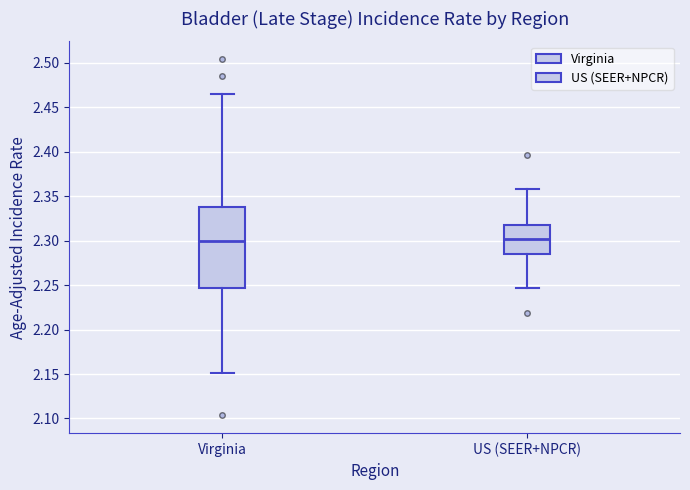

Reading left to right, transcribe this box plot: for each box, give where its median line is, the range the box spans, and where its two whiskers end, as read against the y-axis. The values are not printed on the chart, so give them approximately, as read against the axis.

Virginia: median 2.300, box 2.245 to 2.340, whiskers 2.150 to 2.465
US (SEER+NPCR): median 2.300, box 2.285 to 2.315, whiskers 2.245 to 2.360